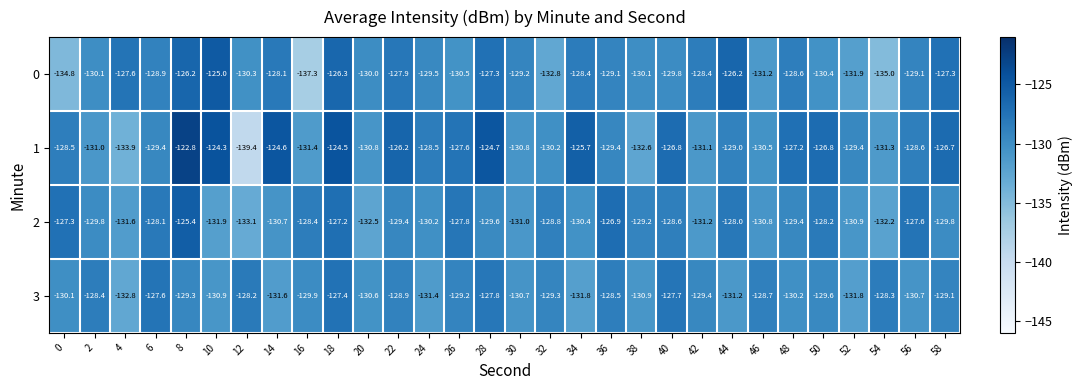

True or false: 1 has a value of -132.6 at 38.

True